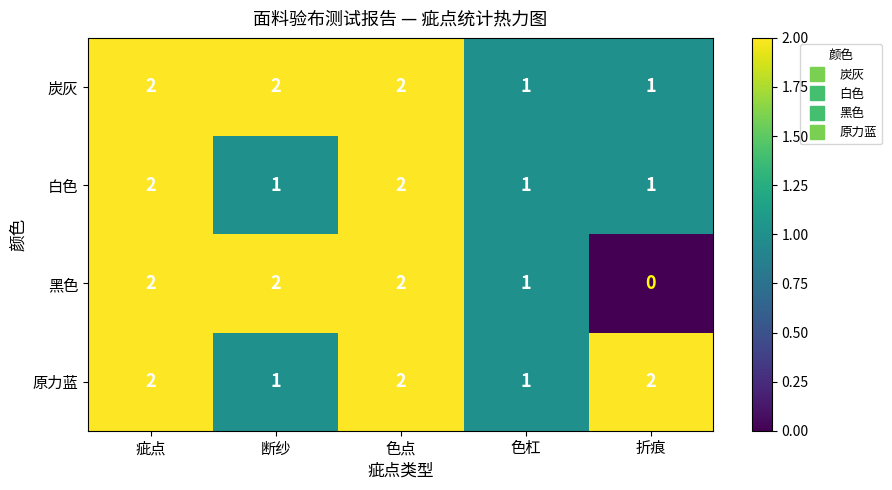

Is it true that 白色 equals 1 at 色杠?

True